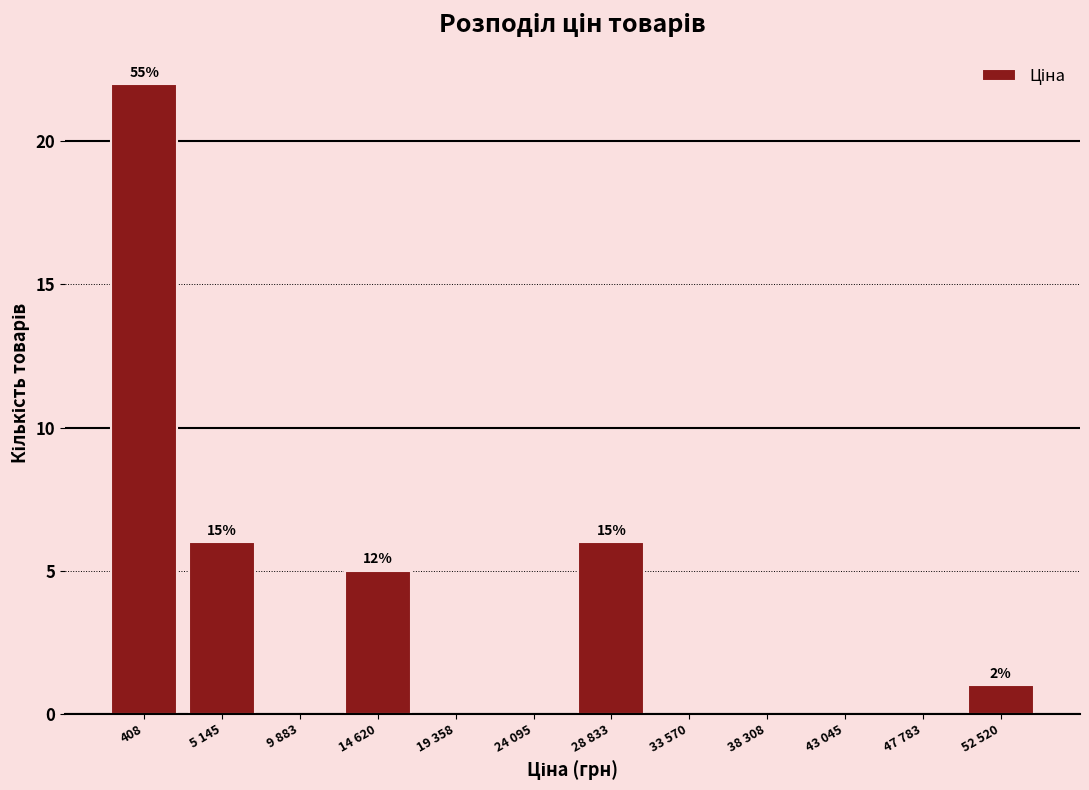

Reading left to right, list all the values displayed in this chart.

408=22	5 145=6	9 883=0	14 620=5	19 358=0	24 095=0	28 833=6	33 570=0	38 308=0	43 045=0	47 783=0	52 520=1